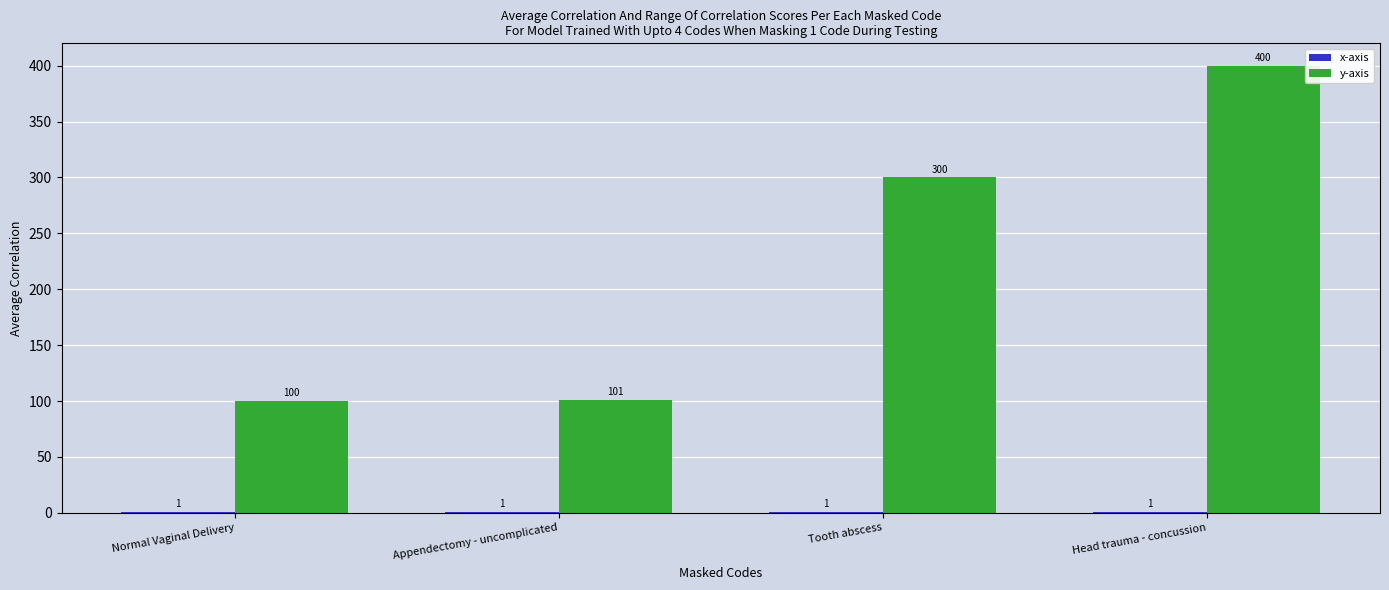

What is the greatest value displayed?

400